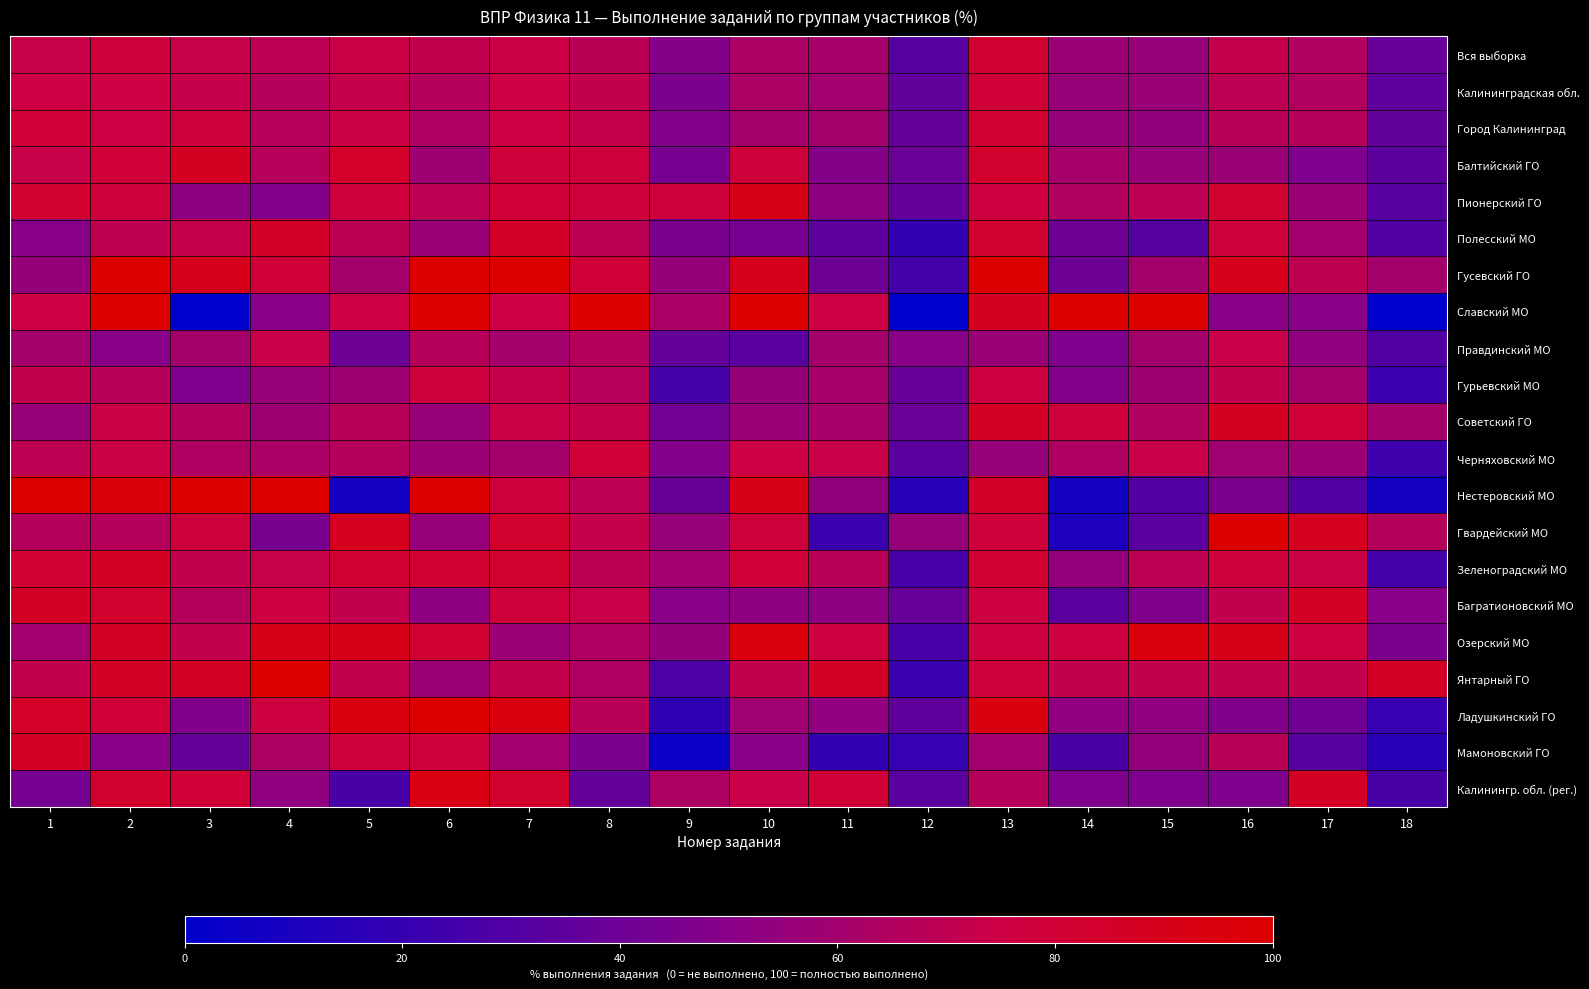

Reading right to left, extract all data points from this chart.

Вся выборка: 18=38.1	17=65.0	16=72.2	15=55.7	14=57.1	13=81.8	12=32.2	11=61.3	10=63.0	9=48.7	8=68.4	7=74.7	6=71.2	5=73.9	4=69.3	3=72.8	2=78.7	1=72.7
Калининградская обл.: 18=35.4	17=65.2	16=69.8	15=56.5	14=55.9	13=80.3	12=35.8	11=59.2	10=62.9	9=45.6	8=71.6	7=75.2	6=65.8	5=72.3	4=66.4	3=72.0	2=75.5	1=75.5
Город Калининград: 18=36.0	17=66.7	16=68.3	15=53.6	14=55.7	13=82.0	12=37.1	11=60.2	10=60.0	9=47.8	8=72.5	7=75.5	6=63.7	5=74.6	4=67.0	3=76.7	2=75.5	1=80.1
Балтийский ГО: 18=34.1	17=46.6	16=56.8	15=55.7	14=61.4	13=83.0	12=39.2	11=48.9	10=78.4	9=43.8	8=77.3	7=78.4	6=58.0	5=84.1	4=67.0	3=87.5	2=79.5	1=72.7
Пионерский ГО: 18=32.6	17=56.5	16=82.6	15=69.6	14=65.2	13=76.1	12=37.0	11=52.2	10=91.3	9=78.3	8=78.3	7=80.4	6=69.6	5=78.3	4=47.8	3=52.2	2=78.3	1=82.6
Полесский МО: 18=29.7	17=59.4	16=78.1	15=31.2	14=40.6	13=82.8	12=18.8	11=34.4	10=43.8	9=45.3	8=68.8	7=84.4	6=56.2	5=68.8	4=84.4	3=71.9	2=70.3	1=50.0
Гусевский ГО: 18=60.0	17=70.0	16=90.0	15=60.0	14=40.0	13=100.0	12=25.0	11=40.0	10=90.0	9=55.0	8=80.0	7=100.0	6=100.0	5=60.0	4=80.0	3=90.0	2=100.0	1=55.0
Славский МО: 18=0.0	17=50.0	16=50.0	15=100.0	14=100.0	13=87.5	12=0.0	11=75.0	10=100.0	9=62.5	8=100.0	7=75.0	6=100.0	5=75.0	4=50.0	3=0.0	2=100.0	1=75.0
Правдинский МО: 18=30.0	17=53.3	16=73.3	15=60.0	14=46.7	13=56.7	12=50.0	11=60.0	10=33.3	9=36.7	8=66.7	7=60.0	6=66.7	5=40.0	4=73.3	3=60.0	2=50.0	1=60.0
Гурьевский МО: 18=22.1	17=60.4	16=71.2	15=58.6	14=47.8	13=76.1	12=37.8	11=61.3	10=55.0	9=26.1	8=67.1	7=72.5	6=76.6	5=57.7	4=55.9	3=46.9	2=67.6	1=71.6
Советский ГО: 18=60.4	17=80.2	16=87.4	15=64.9	14=77.5	13=86.9	12=39.6	11=61.3	10=56.8	9=41.9	8=72.5	7=73.9	6=55.9	5=67.6	4=57.7	3=65.8	2=73.9	1=55.9
Черняховский МО: 18=23.2	17=57.1	16=58.9	15=73.2	14=64.3	13=55.4	12=33.9	11=73.2	10=75.0	9=48.2	8=80.4	7=59.8	6=57.1	5=66.1	4=62.5	3=64.3	2=74.1	1=69.6
Нестеровский МО: 18=7.7	17=30.8	16=46.1	15=30.8	14=7.7	13=84.6	12=15.4	11=53.9	10=92.3	9=38.5	8=69.2	7=76.9	6=100.0	5=7.7	4=100.0	3=100.0	2=96.2	1=100.0
Гвардейский МО: 18=66.7	17=88.9	16=100.0	15=33.3	14=11.1	13=77.8	12=55.6	11=22.2	10=77.8	9=55.6	8=72.2	7=83.3	6=55.6	5=88.9	4=44.4	3=77.8	2=66.7	1=66.7
Зеленоградский МО: 18=25.0	17=74.2	16=77.3	15=69.7	14=54.5	13=81.8	12=26.5	11=68.2	10=80.3	9=59.1	8=68.9	7=82.6	6=81.8	5=81.8	4=72.7	3=71.2	2=85.6	1=81.1
Багратионовский МО: 18=50.0	17=85.7	16=71.4	15=47.6	14=33.3	13=76.2	12=38.1	11=52.4	10=52.4	9=50.0	8=73.8	7=78.6	6=52.4	5=71.4	4=76.2	3=66.7	2=83.3	1=85.7
Озерский МО: 18=45.2	17=76.2	16=90.5	15=95.2	14=76.2	13=76.2	12=26.2	11=76.2	10=95.2	9=54.8	8=64.3	7=57.1	6=81.0	5=90.5	4=90.5	3=71.4	2=85.7	1=59.5
Янтарный ГО: 18=85.7	17=71.4	16=71.4	15=71.4	14=71.4	13=78.6	12=21.4	11=85.7	10=71.4	9=28.6	8=64.3	7=71.4	6=57.1	5=71.4	4=100.0	3=85.7	2=85.7	1=71.4
Ладушкинский ГО: 18=20.6	17=41.2	16=47.1	15=52.9	14=52.9	13=94.1	12=35.3	11=52.9	10=58.8	9=17.6	8=67.7	7=94.1	6=100.0	5=94.1	4=76.5	3=47.1	2=79.4	1=85.3
Мамоновский ГО: 18=15.9	17=31.8	16=68.2	15=54.5	14=27.3	13=59.1	12=20.4	11=18.2	10=50.0	9=4.5	8=45.5	7=59.1	6=77.3	5=77.3	4=63.6	3=36.4	2=50.0	1=86.4
Калинингр. обл. (рег.): 18=26.7	17=86.7	16=46.7	15=46.7	14=46.7	13=66.7	12=33.3	11=80.0	10=73.3	9=63.3	8=36.7	7=83.3	6=93.3	5=26.7	4=53.3	3=80.0	2=83.3	1=43.3